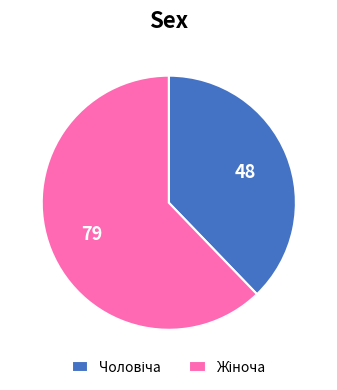

Count the number of slices in the pie.

2